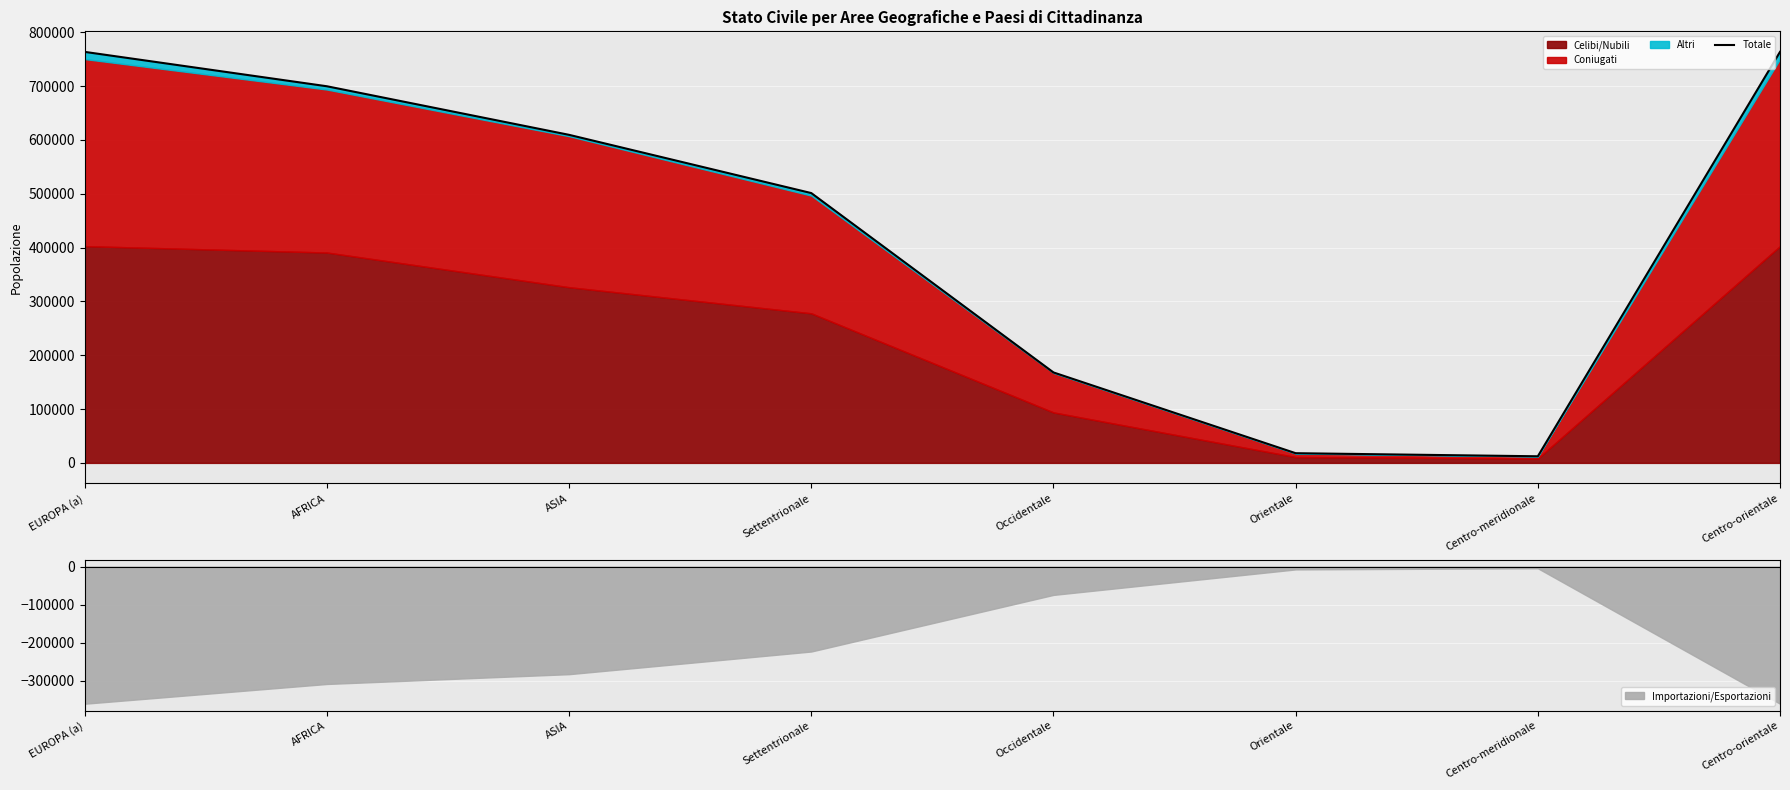

Reading left to right, list all the values displayed in this chart.

EUROPA (a)=763703	AFRICA=699803	ASIA=609541	Settentrionale=501354	Occidentale=168096	Orientale=18044	Centro-meridionale=12309	Centro-orientale=763703